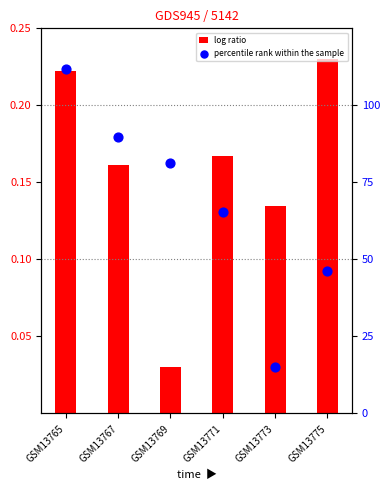

Is the value of log ratio at GSM13775 greater than the value of percentile rank within the sample at GSM13765?

Yes